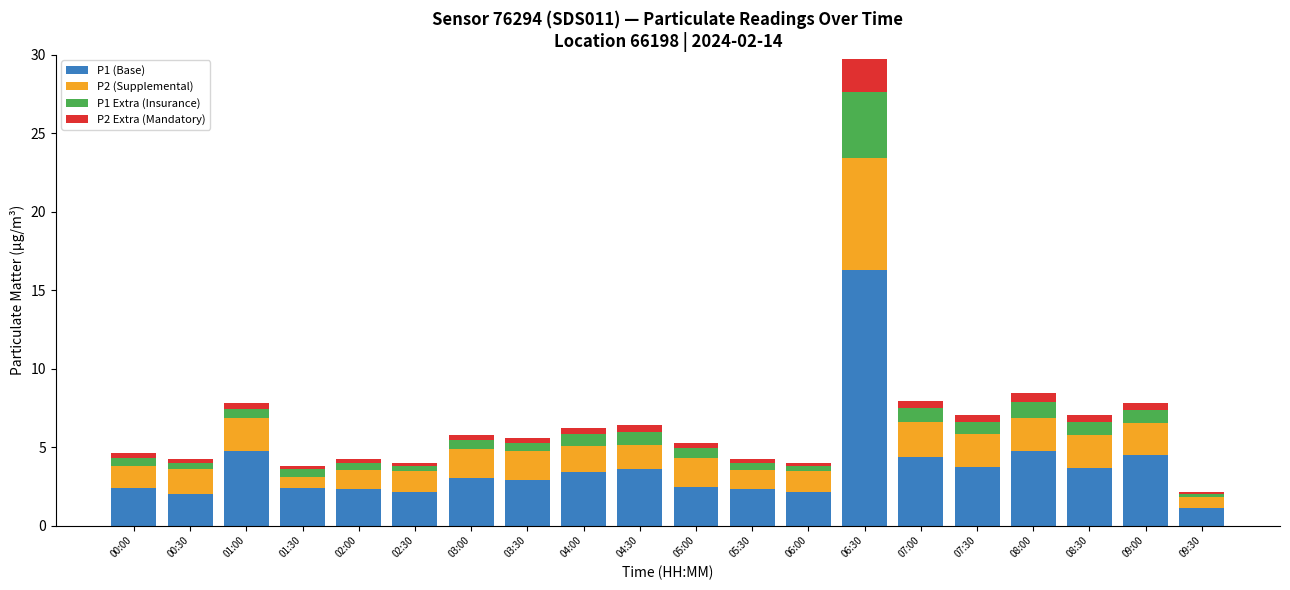

What are all the series names shown in the legend?

P1 (Base), P2 (Supplemental), P1 Extra (Insurance), P2 Extra (Mandatory)